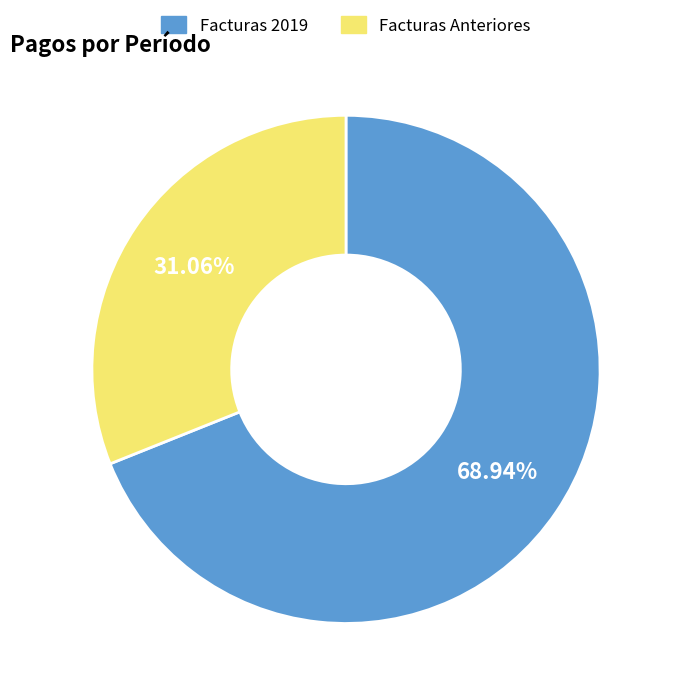

Is there a majority slice in this chart?

Yes